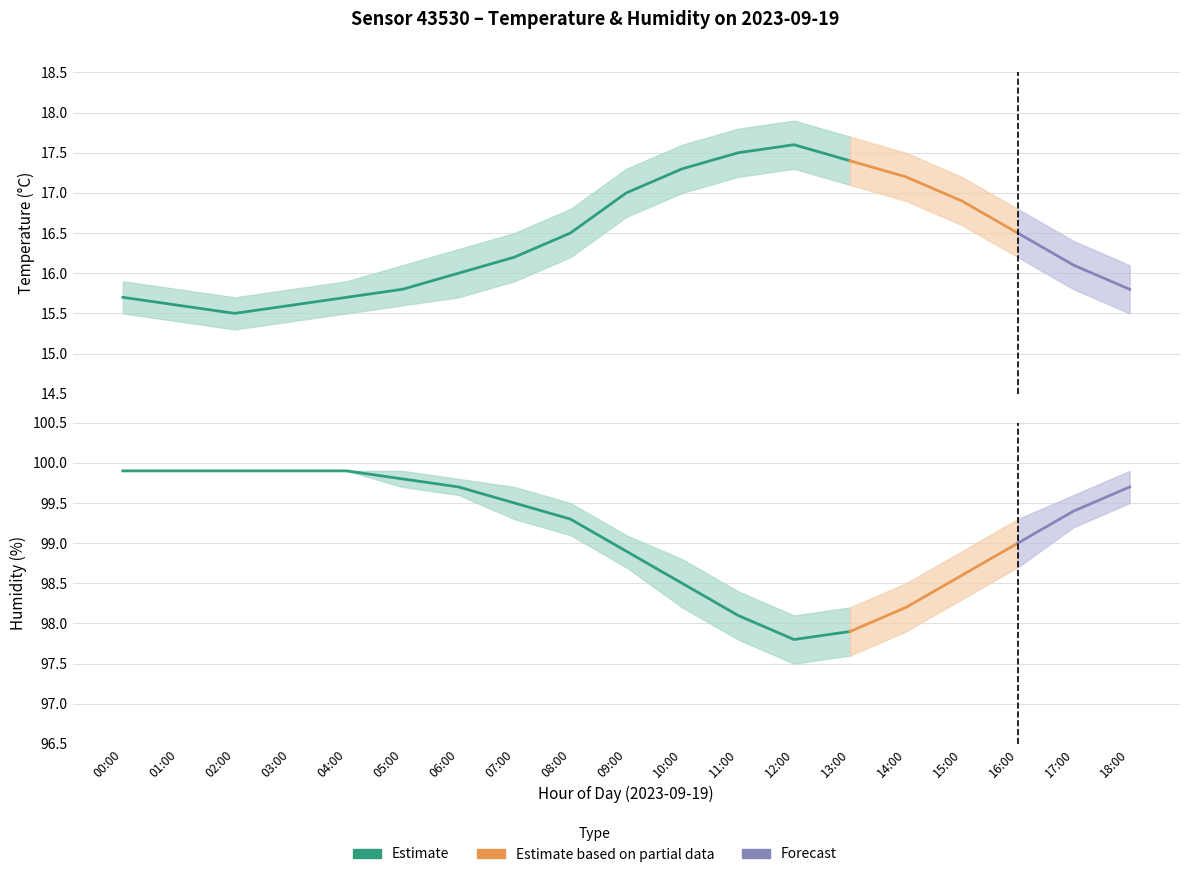

The value of humidity at 11:00 is 26.3. True or false?

False